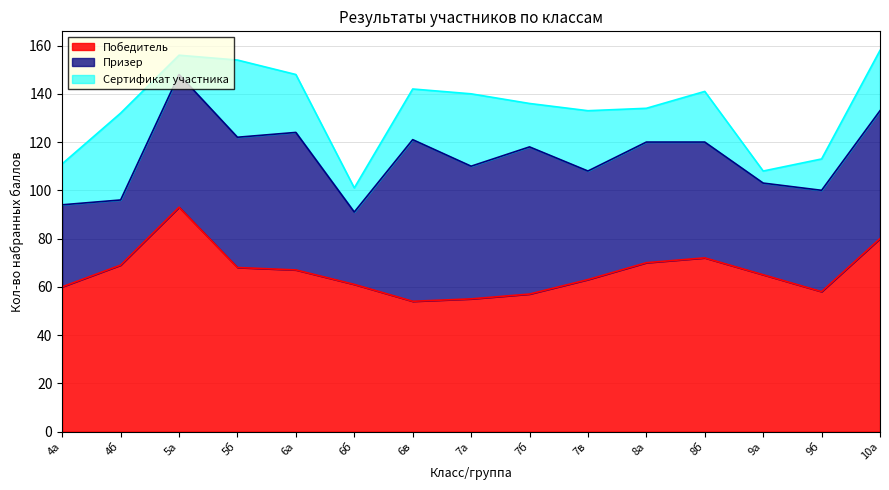

What position from the right is 5а?

13